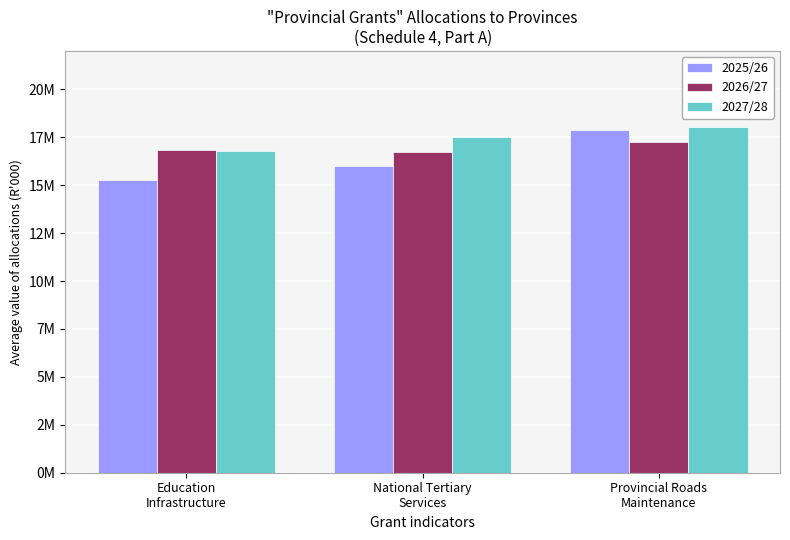

Which series has the widest spread of values?

2025/26